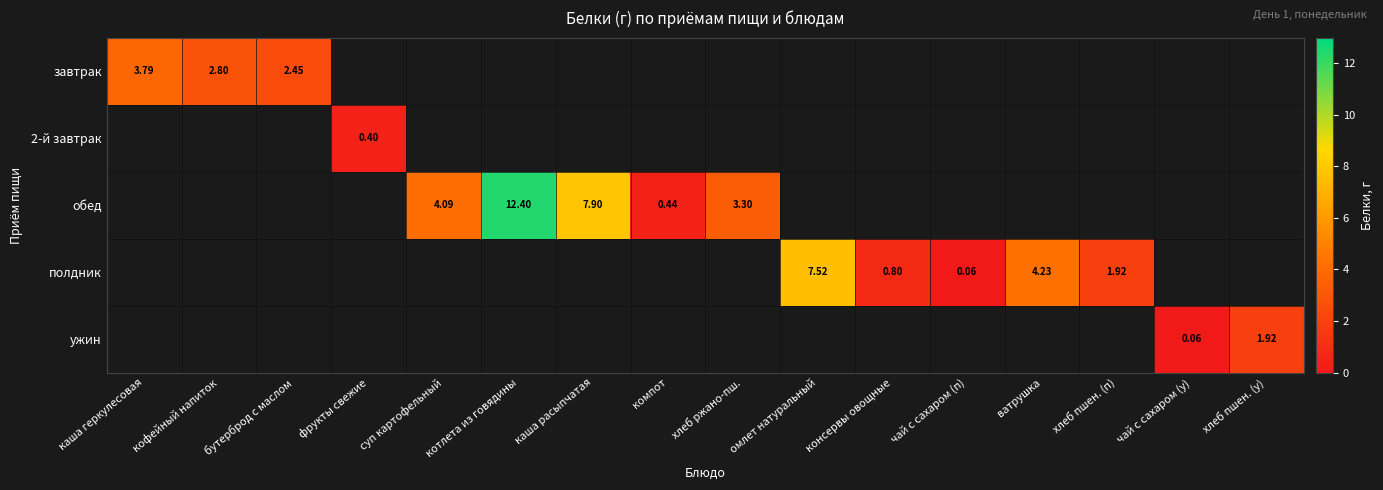

Rank the series by their maximum value, from lowest to highest.

2-й завтрак, ужин, завтрак, полдник, обед